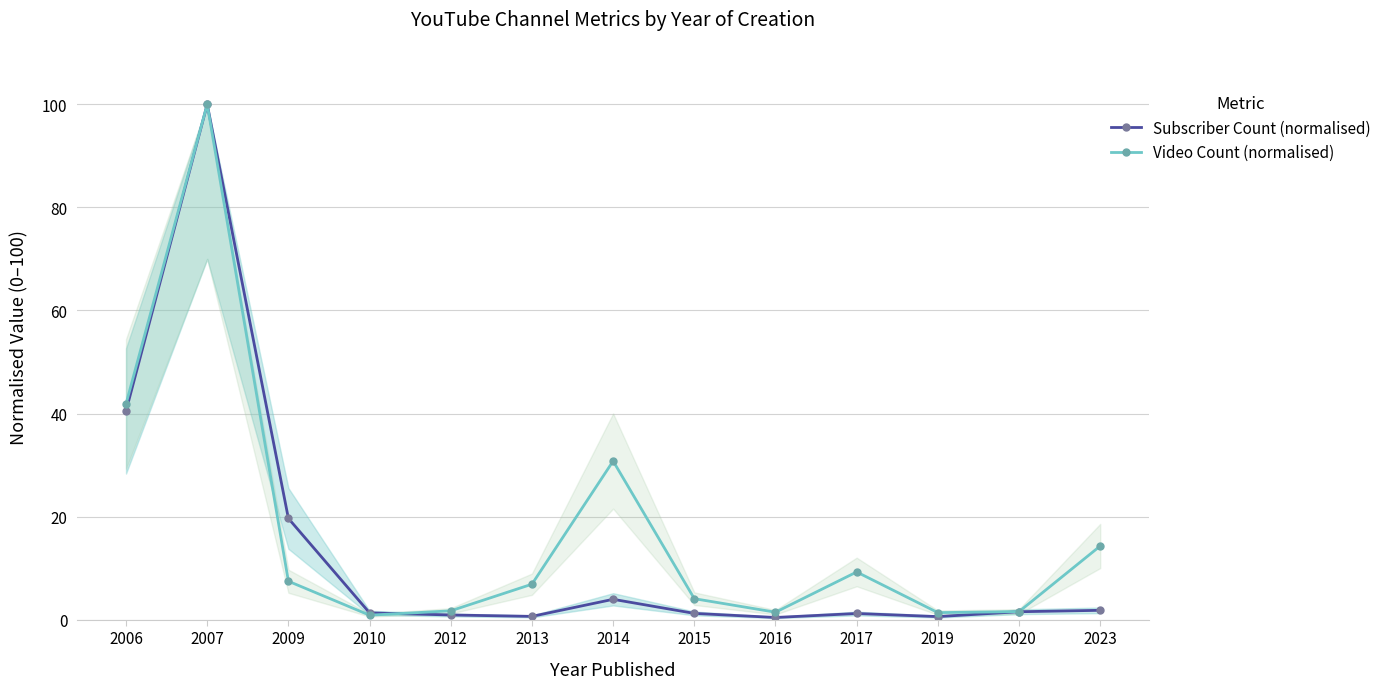

At which label does Subscriber Count (normalised) reach its peak?

2007